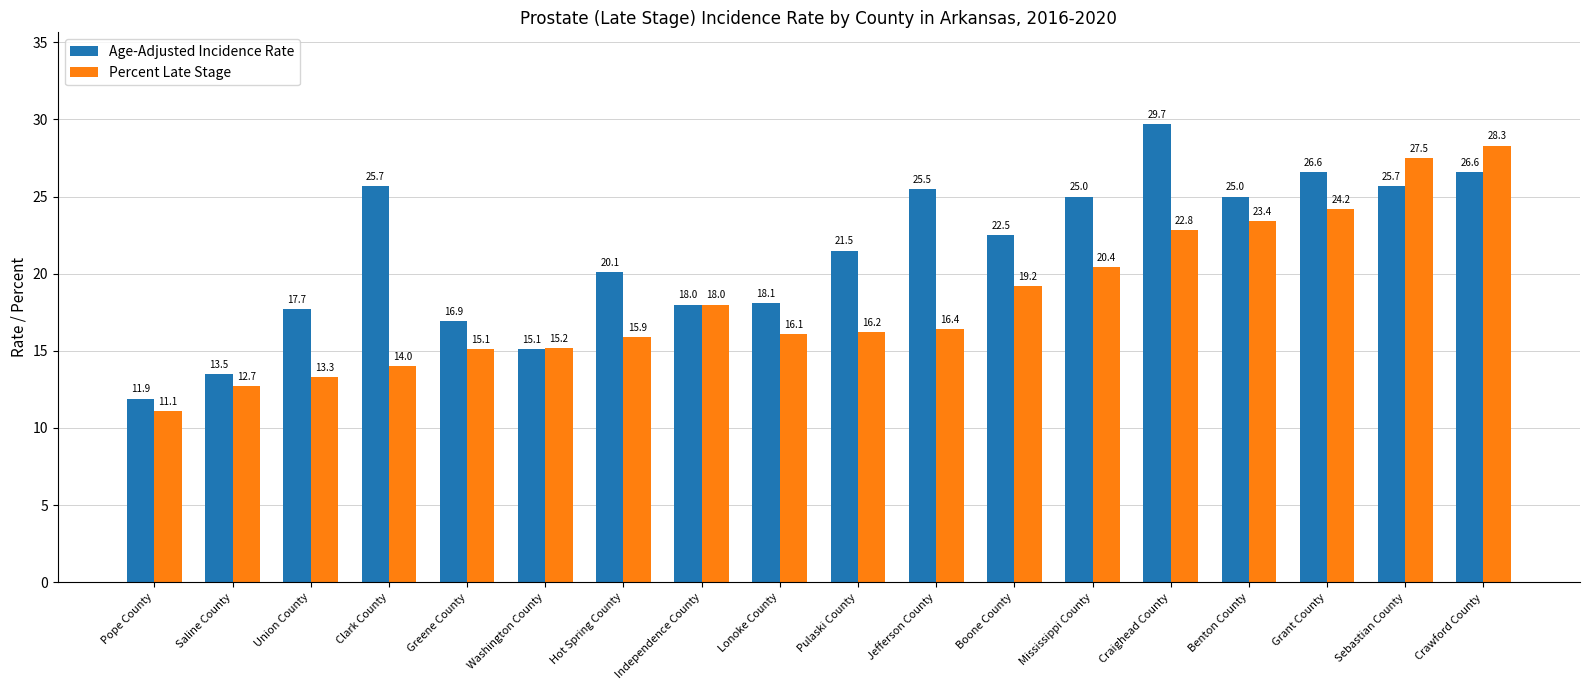

Are the bars grouped side by side (vs. stacked)?

Yes